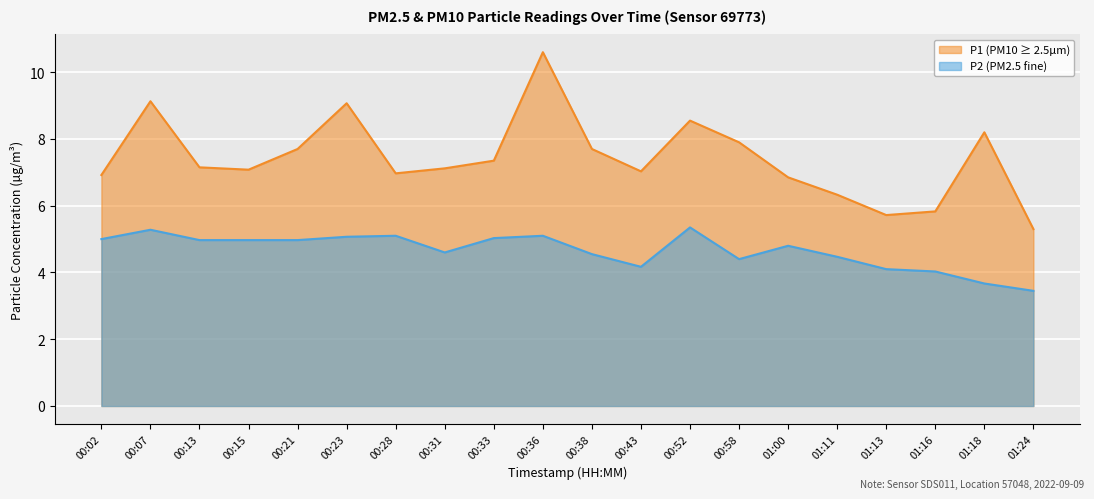

What is the value of the P2 point at the 12th from the left?

4.2